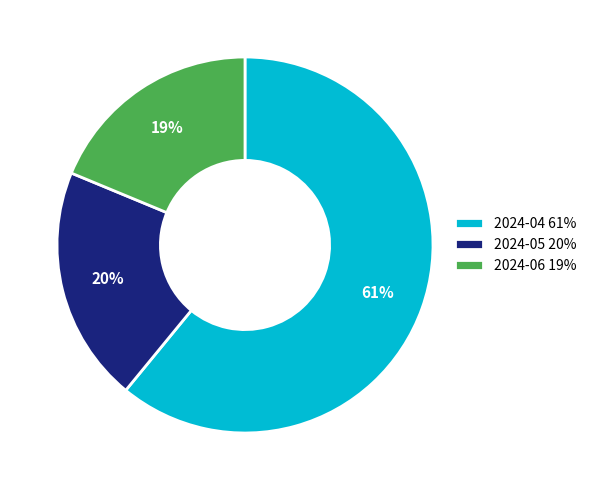

Between 2024-05 20% and 2024-06 19%, which is larger?

2024-05 20%